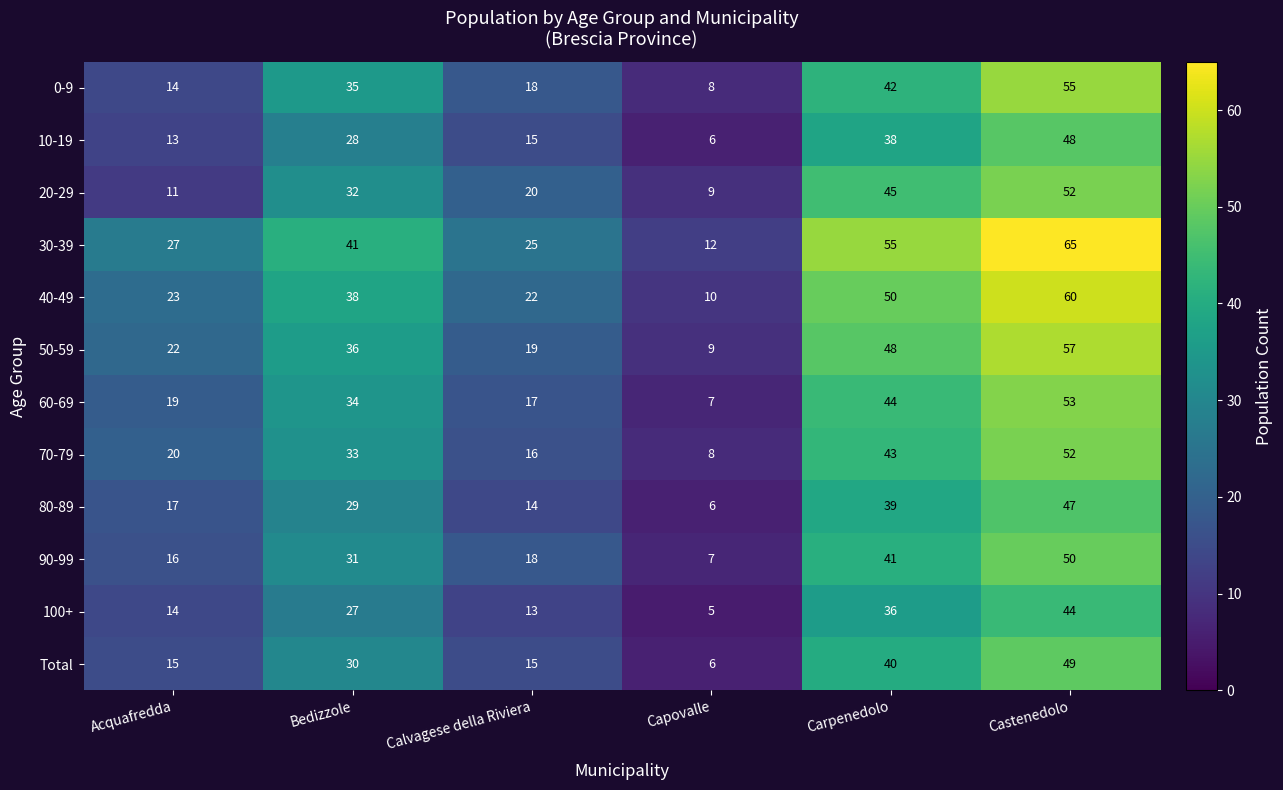

What is the difference between the 50-59 values at Capovalle and Carpenedolo?

39